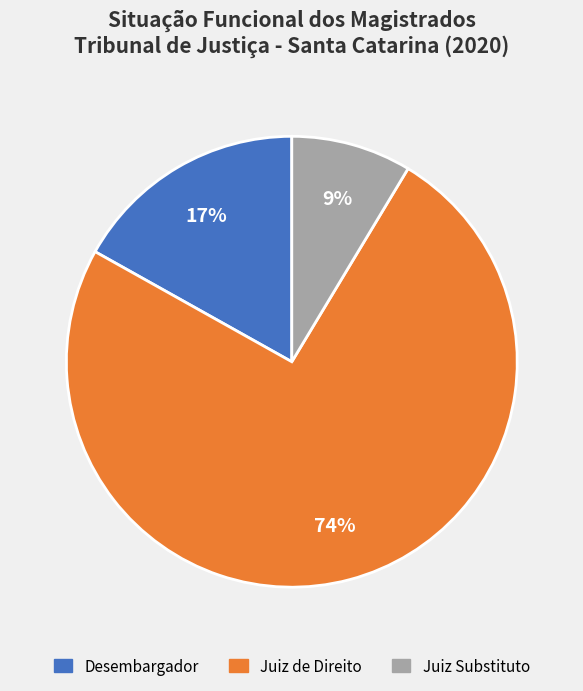

Is it true that Juiz de Direito is 74% of the pie?

True